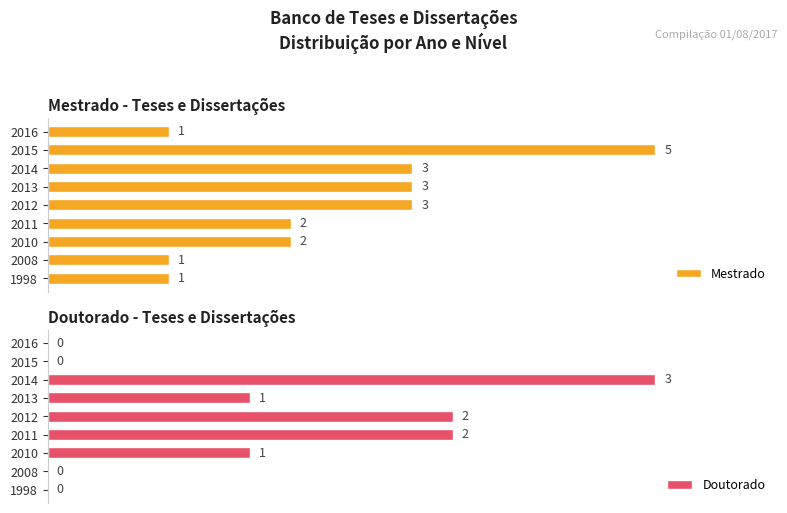

How many series are shown in this chart?

2